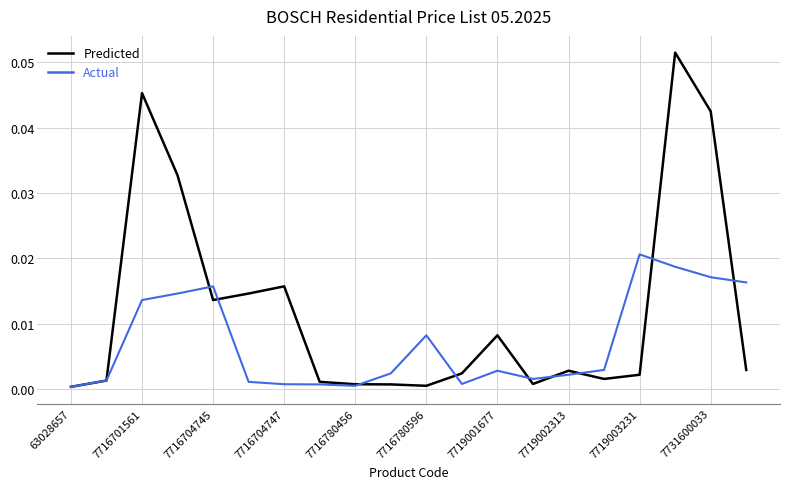

Which series has the largest total across all categories?

Predicted